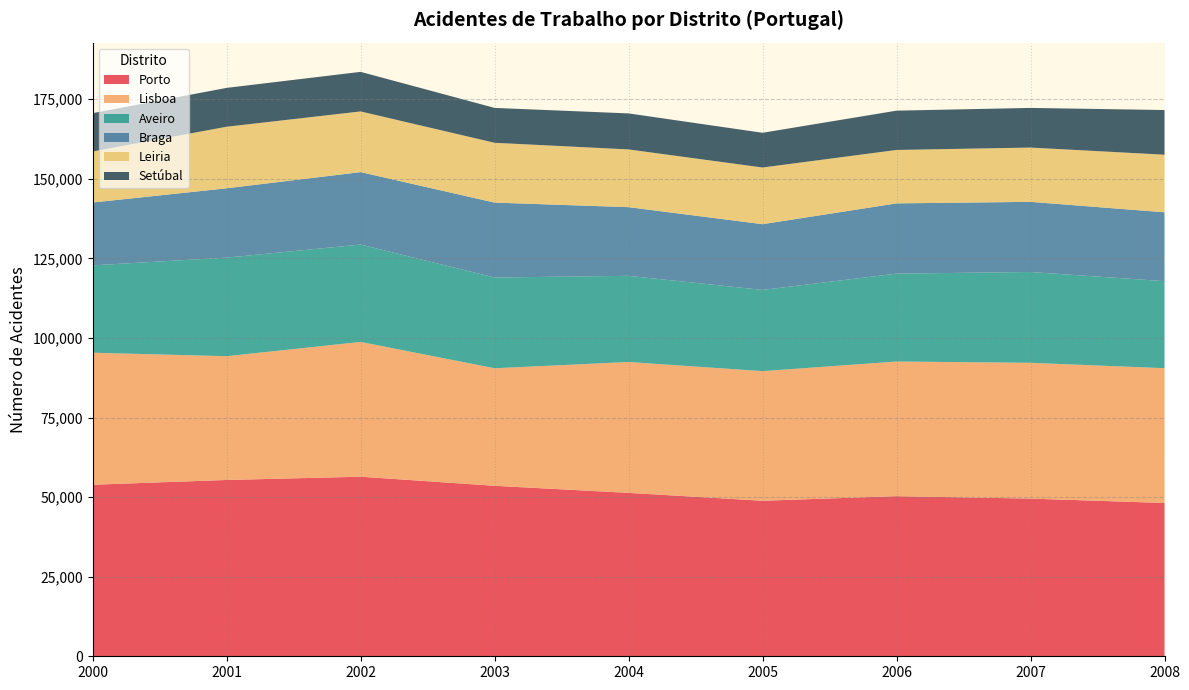

Reading left to right, extract all data points from this chart.

Porto: 53898	55392	56420	53564	51339	48868	50304	49541	48170
Lisboa: 41476	38890	42346	36926	41122	40717	42306	42668	42341
Aveiro: 27456	30968	30596	28520	27074	25524	27620	28527	27352
Braga: 19739	21787	22759	23529	21576	20651	22067	22040	21634
Leiria: 16041	19340	19066	18797	18138	17806	16782	17060	18096
Setúbal: 12033	12207	12434	10959	11317	10910	12351	12453	14033